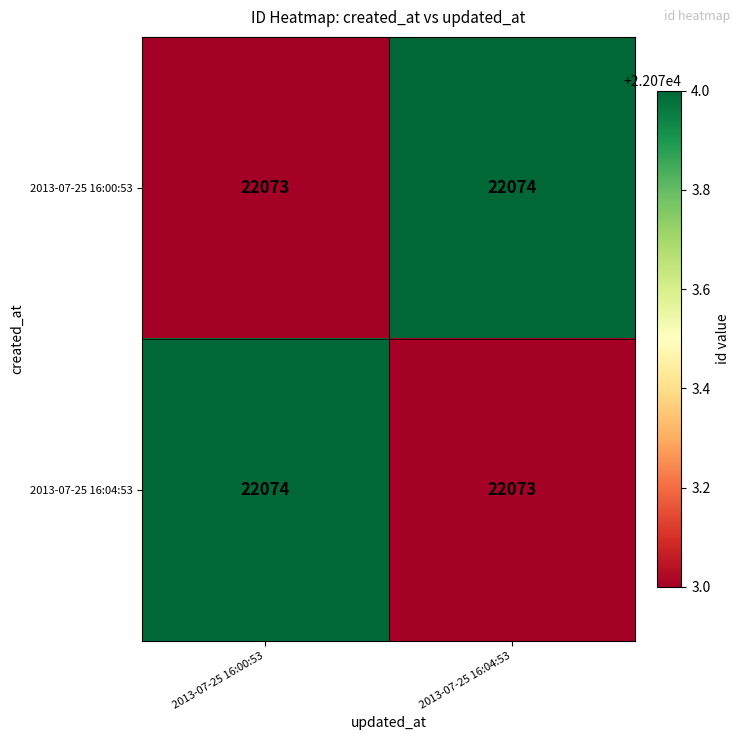

How many categories are shown in the chart?

2